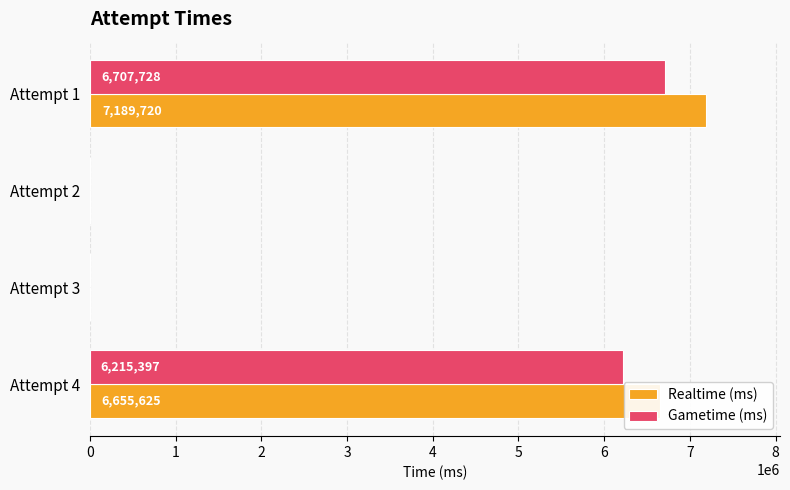

Which series has the widest spread of values?

Realtime (ms)